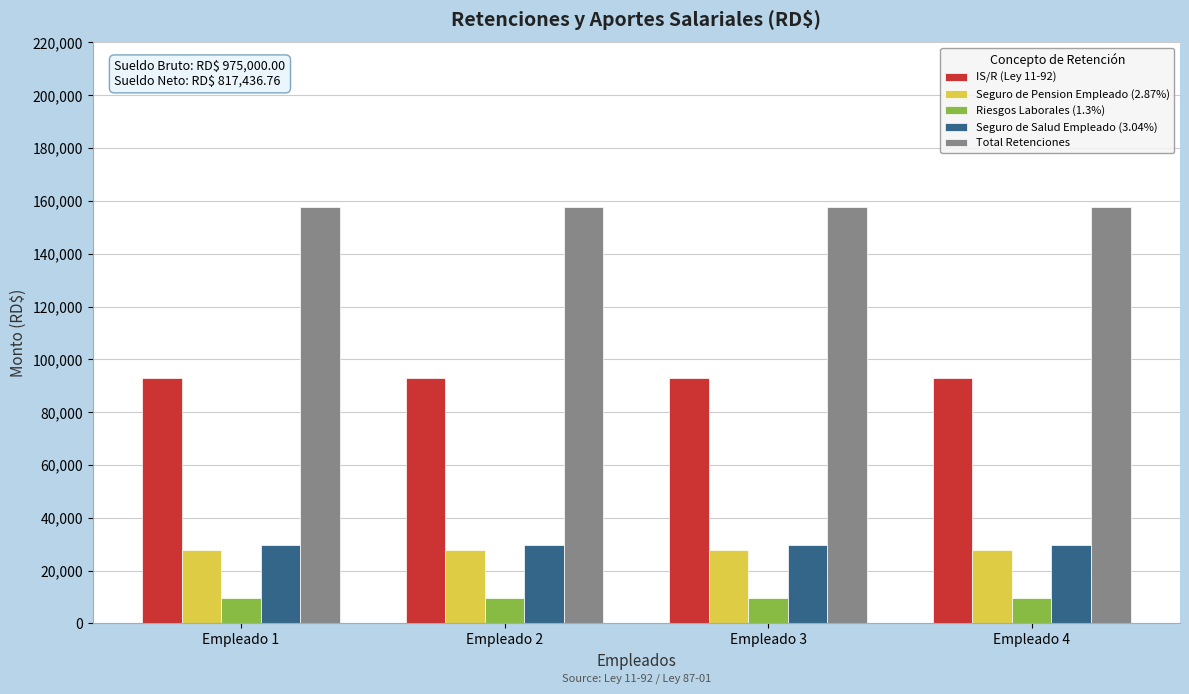

What is the total value across all series at Empleado 1?

317881.7